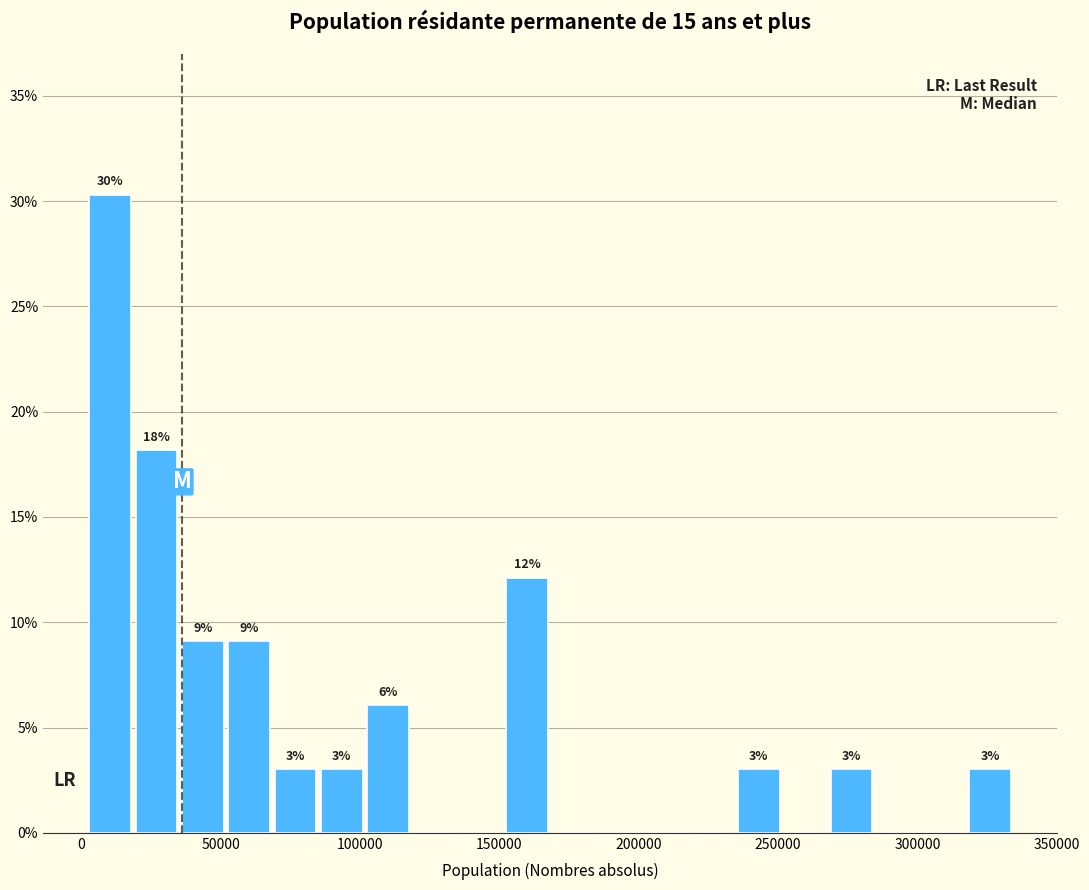

Read against the x-axis, roughly where is the centre of the tallest bar?

10000